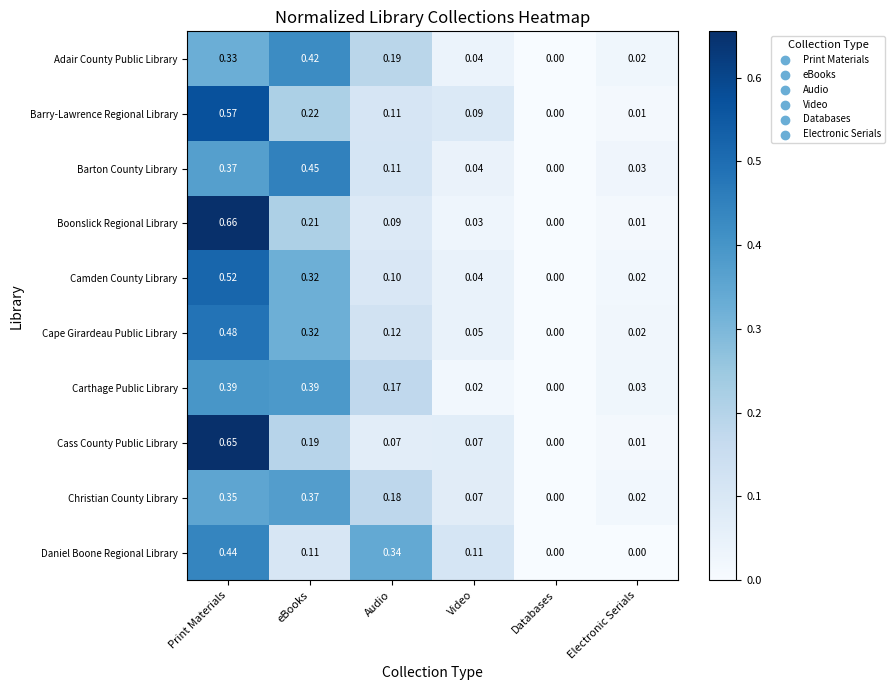

At which category is the sum across all series the highest?

Print Materials